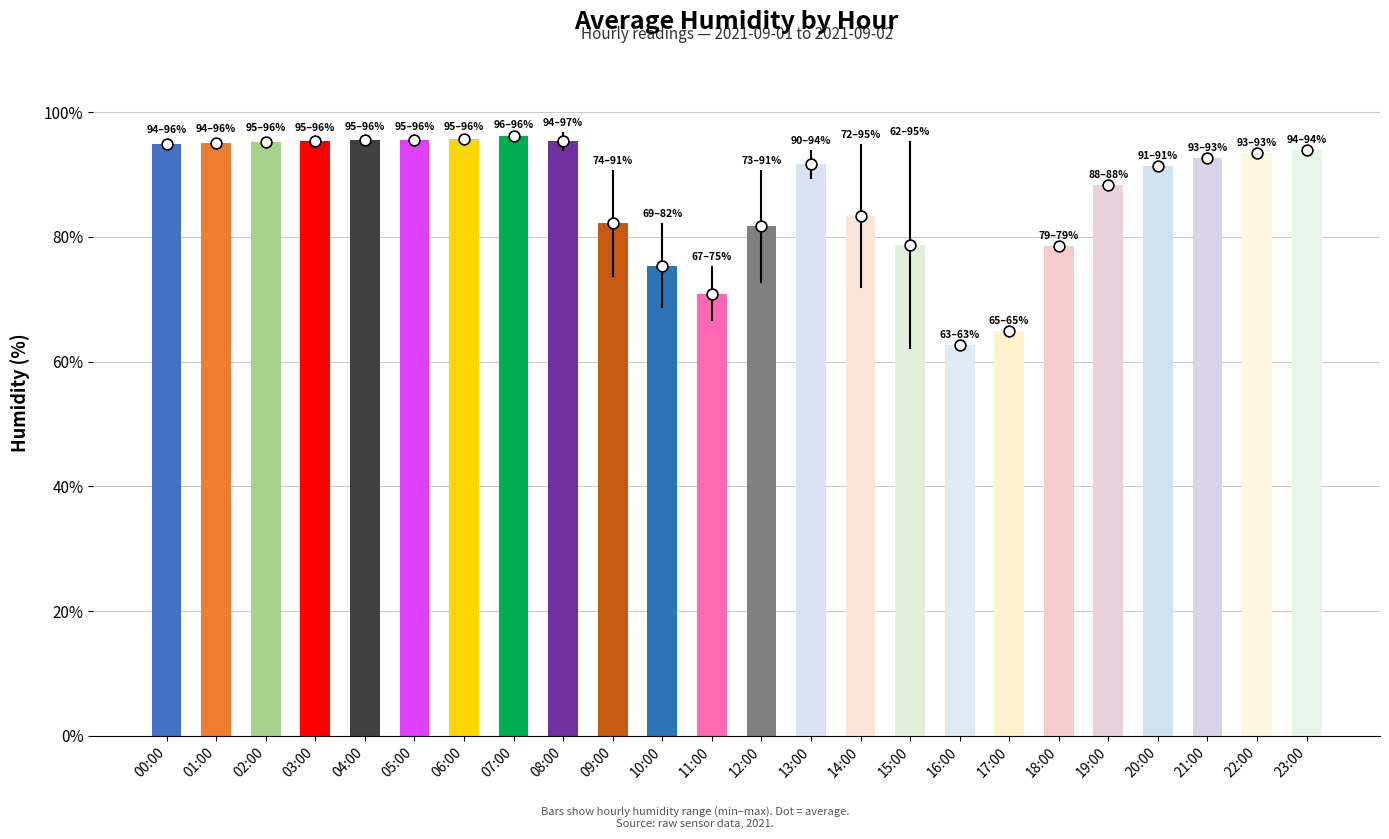

Approximately how many times larger is the value at 14:00 compared to 19:00?

0.9